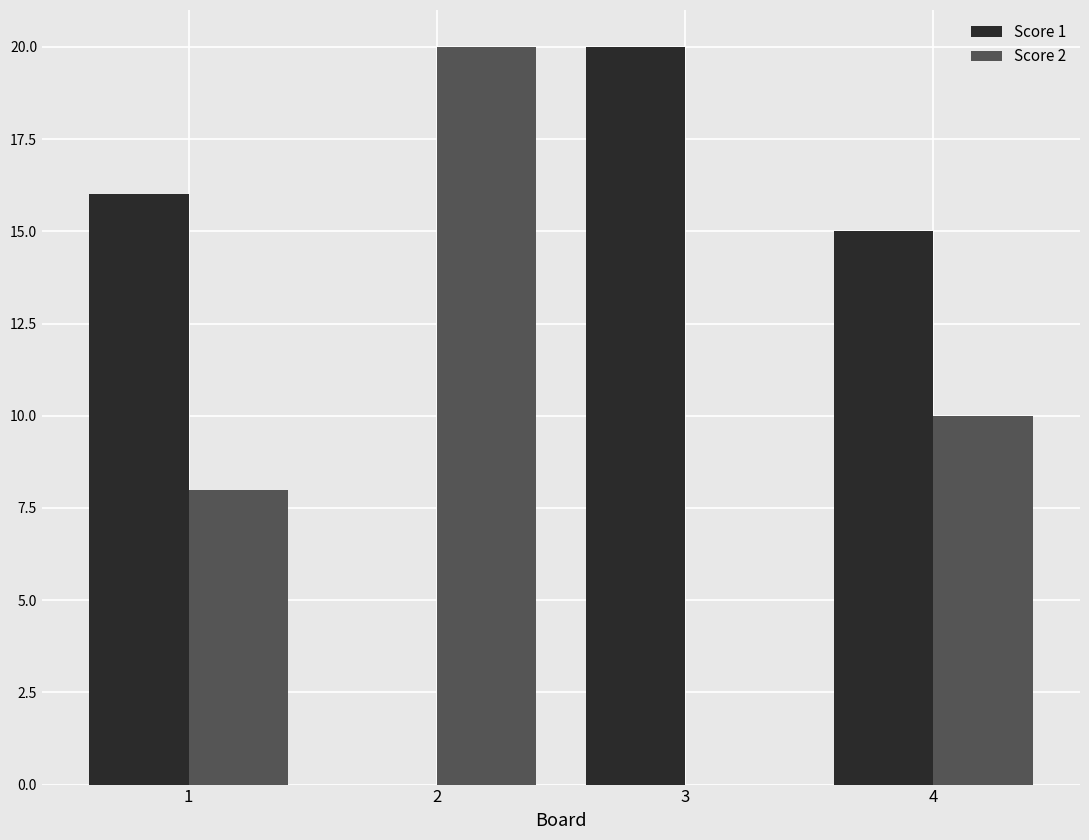

Are the bars horizontal?

No